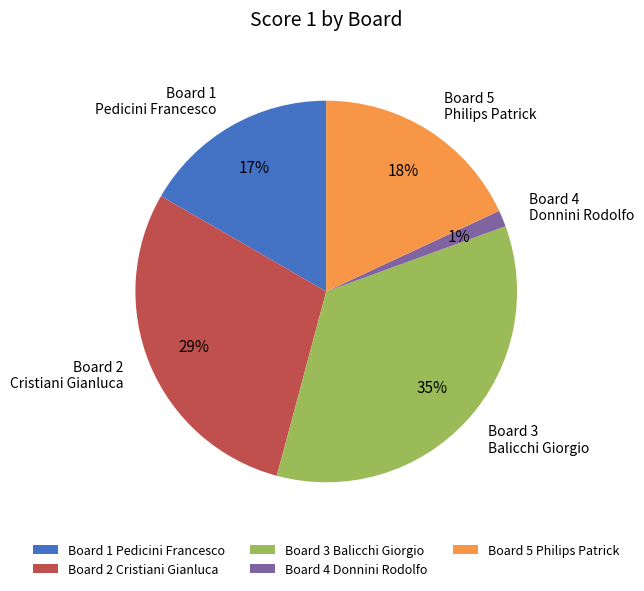

Does Board 2 Cristiani Gianluca account for over 50% of the chart?

No